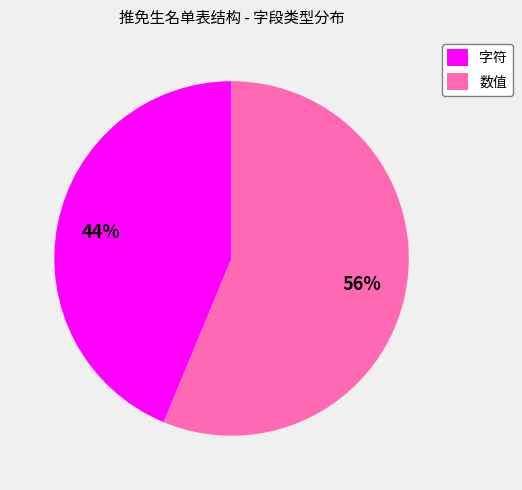

What is the smallest slice in the pie chart?

字符